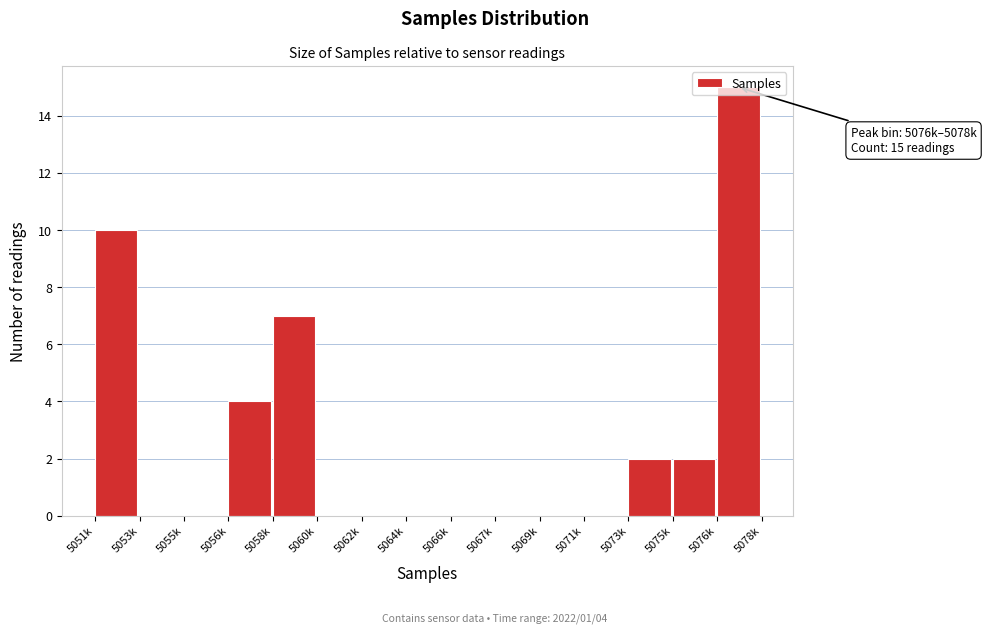

True or false: the data shows 3 at 5073k.

False